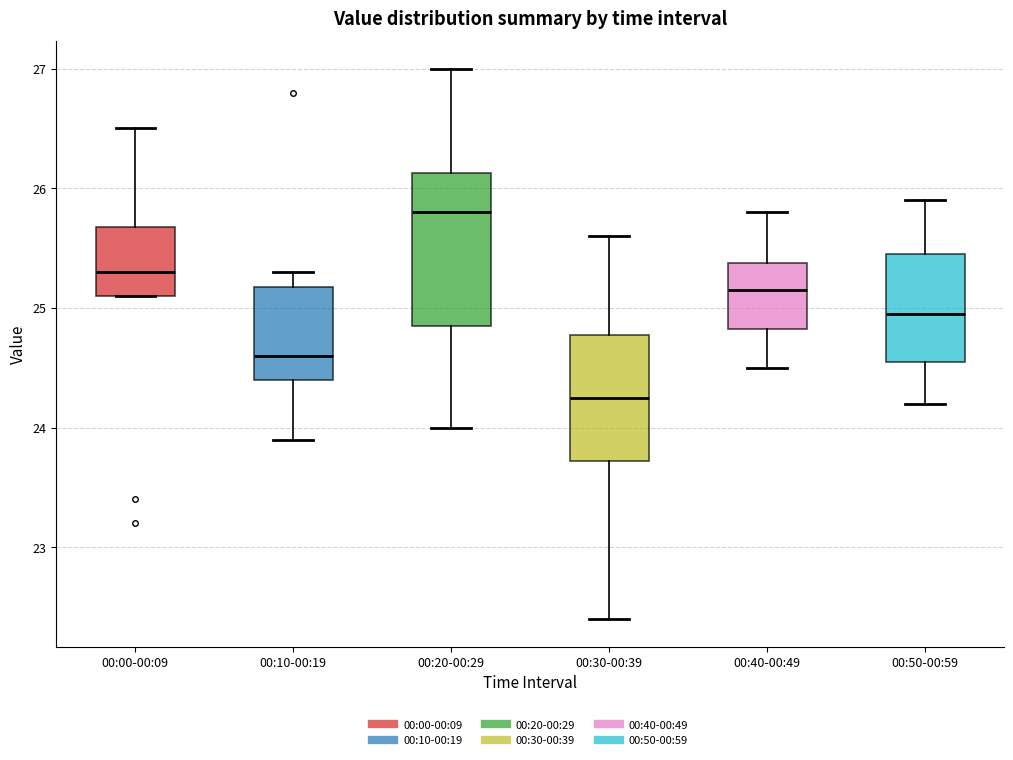

Which box's median line is the lowest?

00:30-00:39